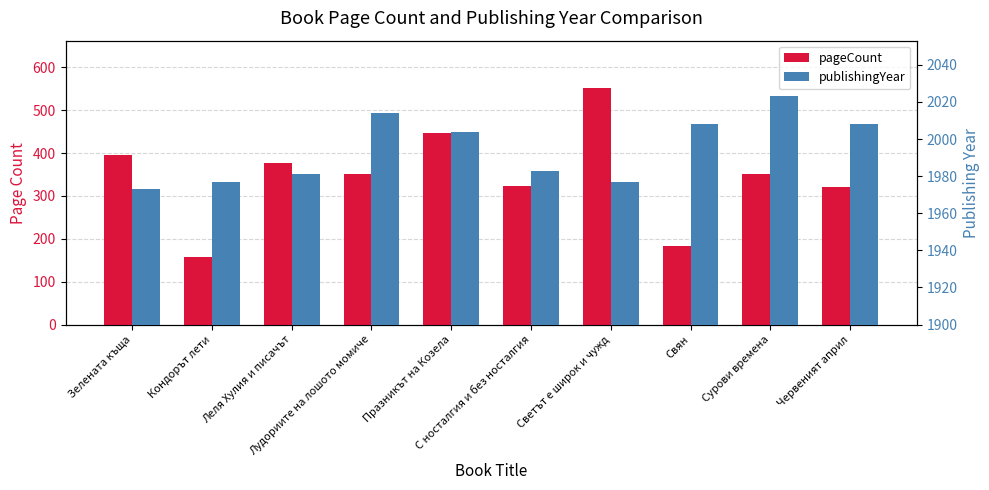

What is the difference between the highest and lowest values at Леля Хулия и писачът?

1605